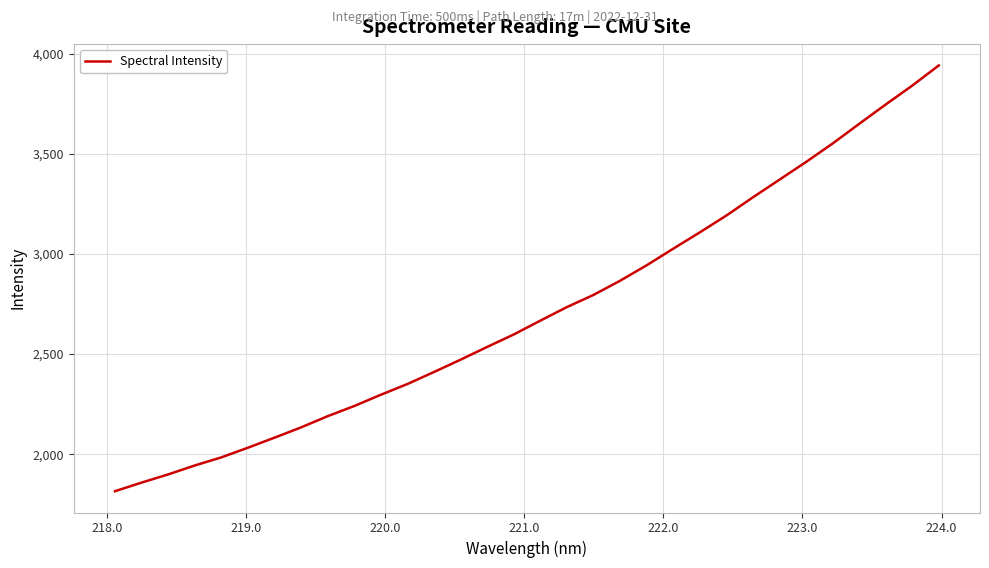

Reading right to left, extract all data points from this chart.

3940.7	3839.9	3745.6	3649.0	3550.8	3458.9	3370.6	3282.4	3191.5	3107.5	3026.1	2943.2	2866.1	2795.4	2734.6	2667.0	2598.1	2535.8	2472.2	2410.7	2350.8	2297.1	2240.8	2190.2	2134.2	2082.8	2032.6	1984.4	1943.9	1899.3	1858.4	1815.4